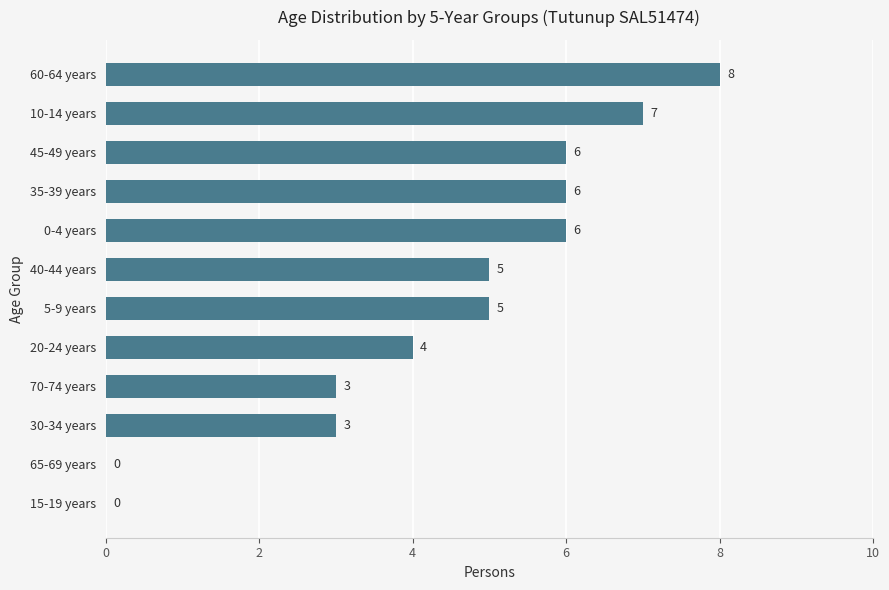

Reading bottom to top, what are all the values shown in this chart?

15-19 years=0	65-69 years=0	30-34 years=3	70-74 years=3	20-24 years=4	5-9 years=5	40-44 years=5	0-4 years=6	35-39 years=6	45-49 years=6	10-14 years=7	60-64 years=8